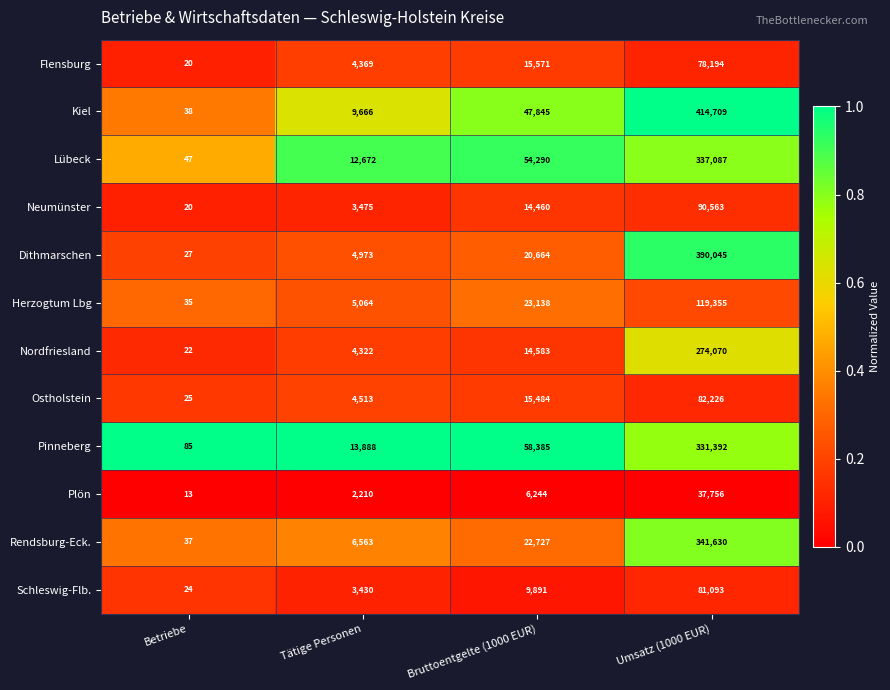

Which category has the lowest value across all series?

Betriebe